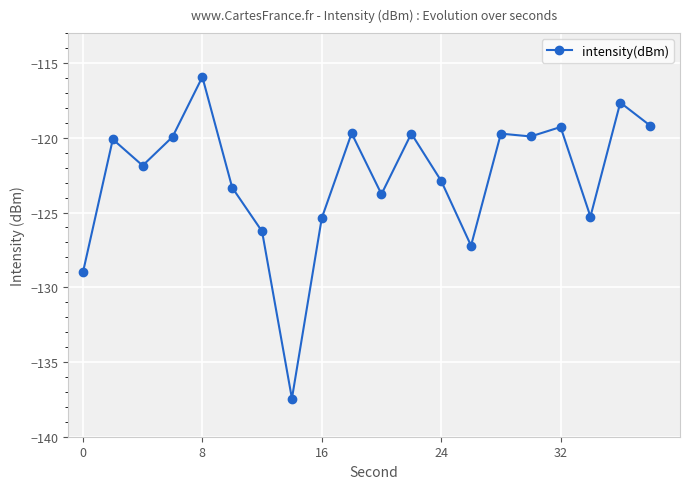

What is the sum of all values?

-2453.6